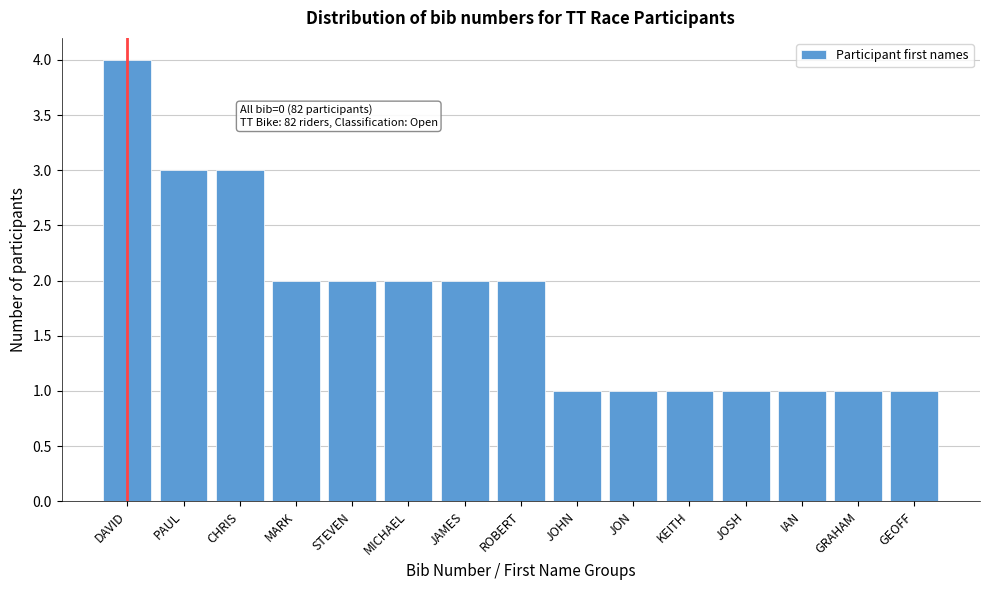

Reading right to left, transcribe all the data shown in this chart.

GEOFF=1	GRAHAM=1	IAN=1	JOSH=1	KEITH=1	JON=1	JOHN=1	ROBERT=2	JAMES=2	MICHAEL=2	STEVEN=2	MARK=2	CHRIS=3	PAUL=3	DAVID=4